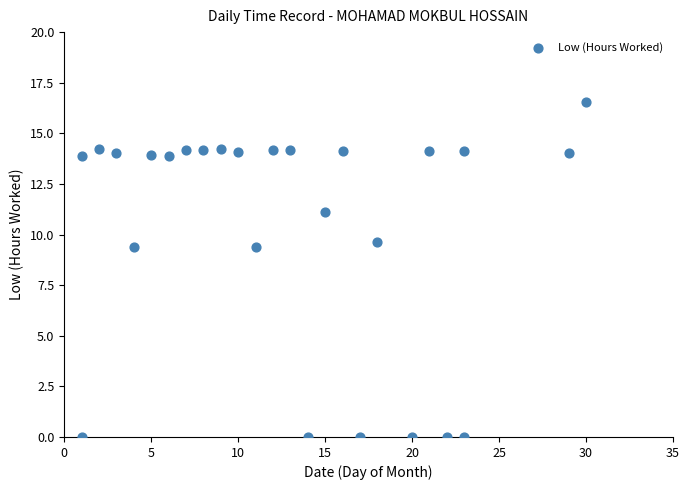

What is the range of Y values (max minus min)?

16.5